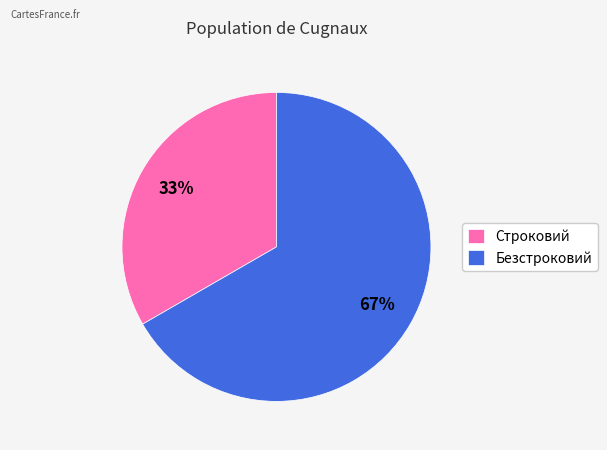

Which slice is the smallest?

Строковий